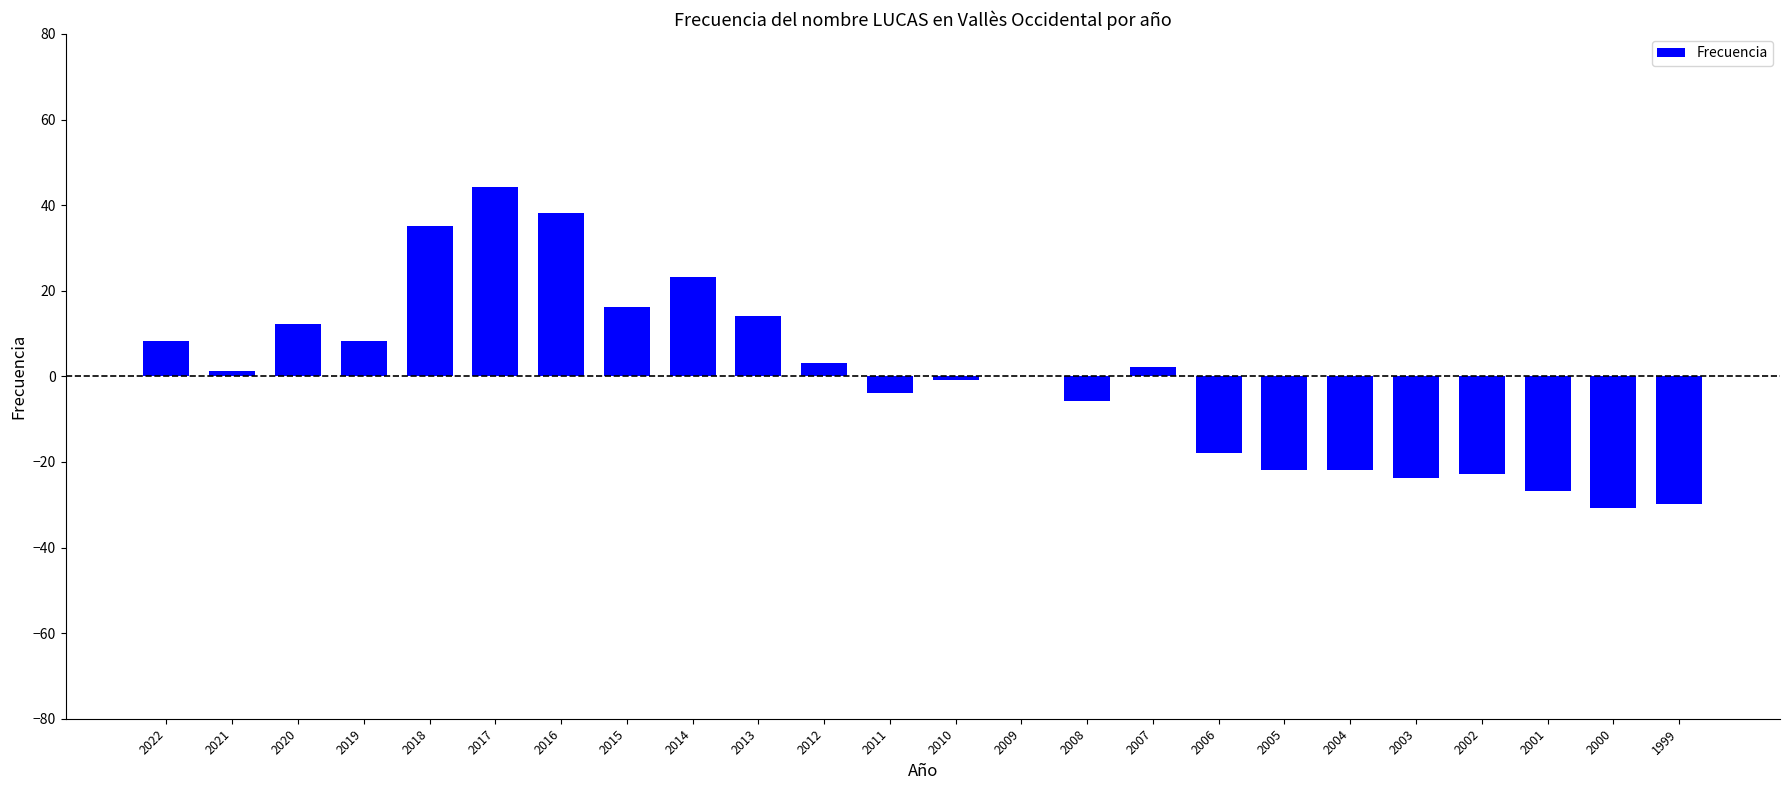

Approximately how many times larger is the value at 2009 compared to 2021?

0.1